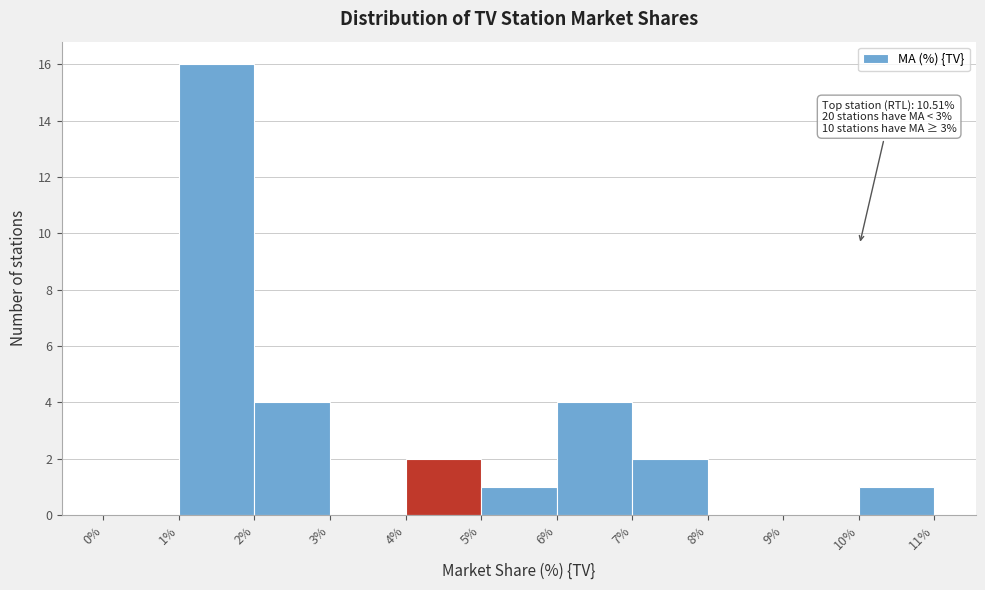

Which range on the x-axis has the tallest bar?

1% to 2%